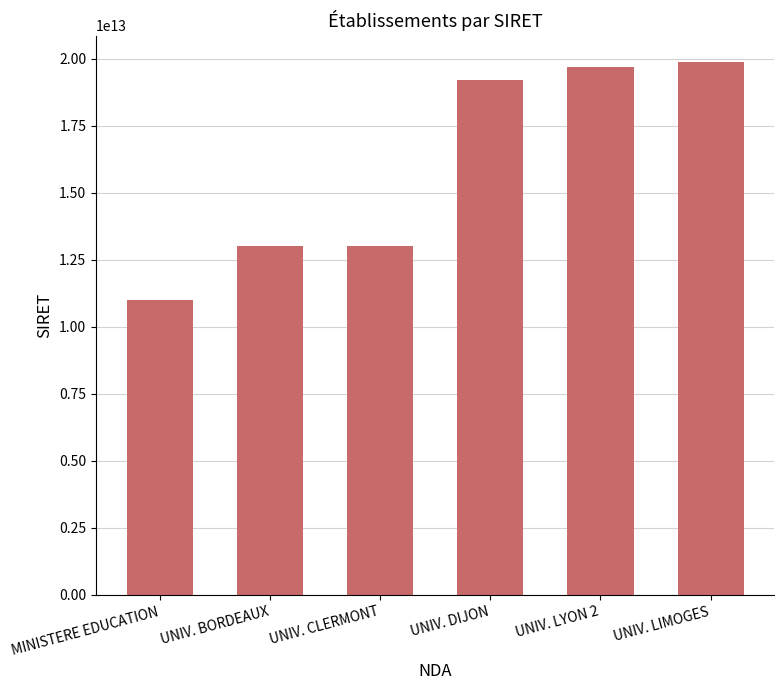

Read the value at UNIV. CLERMONT, to the nearest 10.

13002806100010